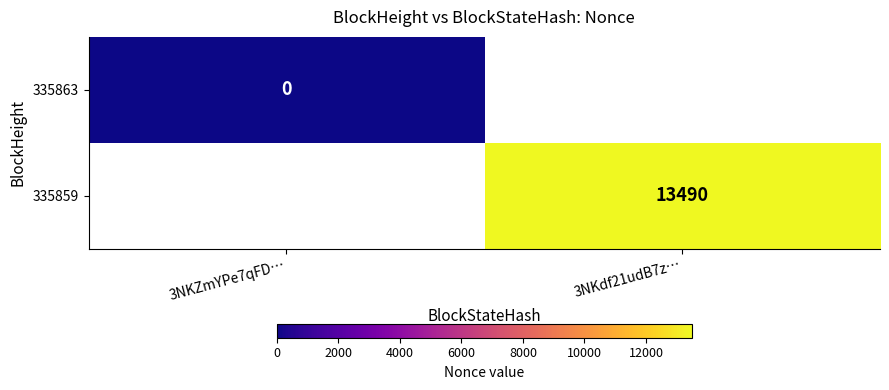

The 335859 series shows 5107 at 3NKdf21udB7z…. True or false?

False